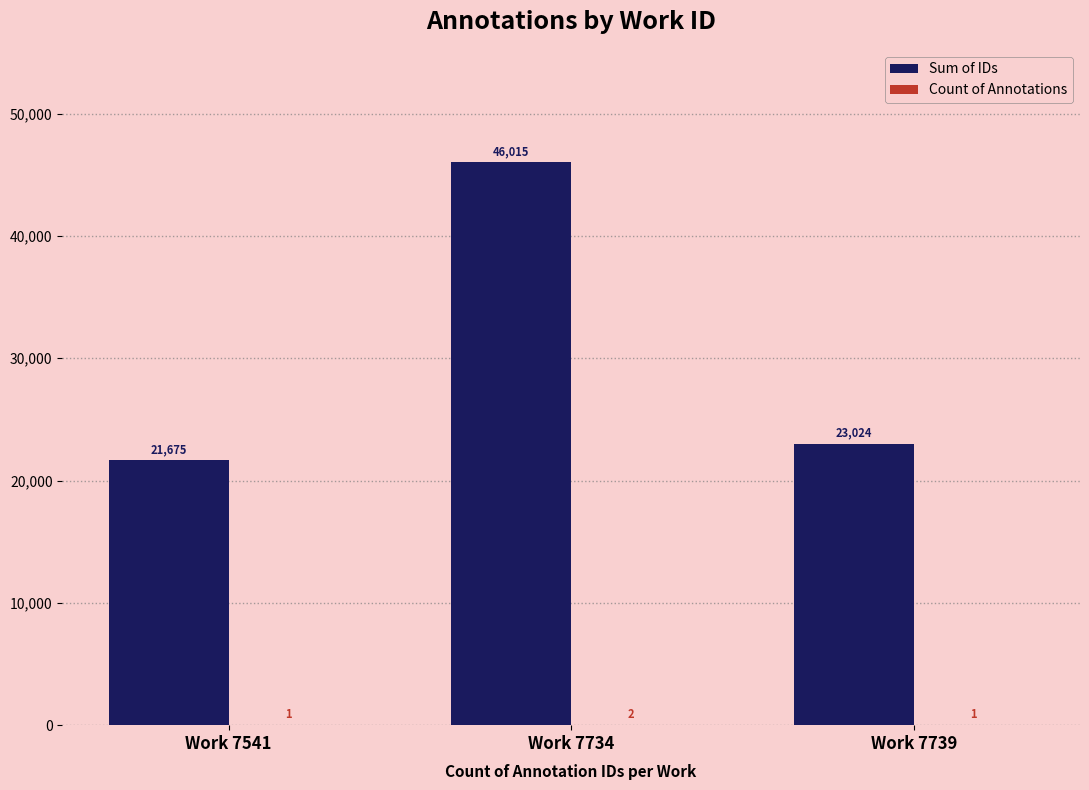

Which series has the largest total across all categories?

Sum of IDs